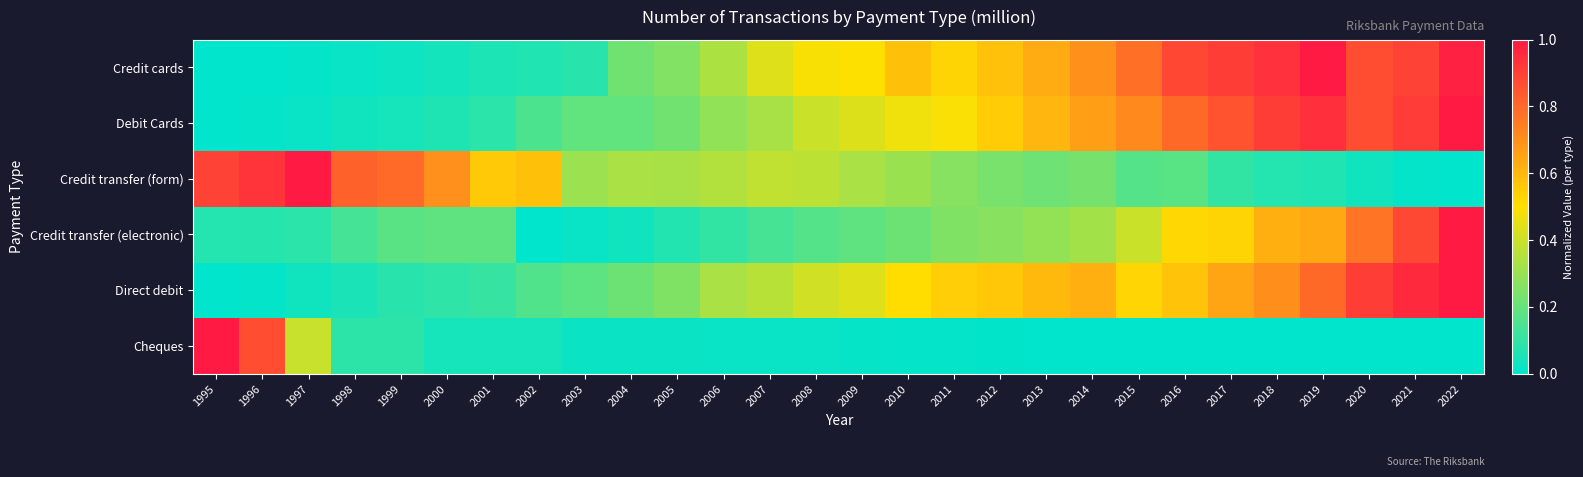

Reading left to right, transcribe all the data shown in this chart.

Credit cards: 1995=0.0	1996=0.0	1997=0.0	1998=0.0	1999=0.0	2000=0.0	2001=0.1	2002=0.1	2003=0.1	2004=0.2	2005=0.3	2006=0.3	2007=0.4	2008=0.5	2009=0.5	2010=0.6	2011=0.5	2012=0.6	2013=0.6	2014=0.7	2015=0.8	2016=0.9	2017=0.9	2018=0.9	2019=1.0	2020=0.9	2021=0.9	2022=1.0
Debit Cards: 1995=0.0	1996=0.0	1997=0.0	1998=0.0	1999=0.0	2000=0.1	2001=0.1	2002=0.2	2003=0.2	2004=0.2	2005=0.2	2006=0.3	2007=0.3	2008=0.4	2009=0.4	2010=0.5	2011=0.5	2012=0.5	2013=0.6	2014=0.7	2015=0.7	2016=0.8	2017=0.9	2018=0.9	2019=0.9	2020=0.9	2021=0.9	2022=1.0
Credit transfer (form): 1995=0.9	1996=0.9	1997=1.0	1998=0.8	1999=0.8	2000=0.7	2001=0.6	2002=0.6	2003=0.3	2004=0.3	2005=0.3	2006=0.3	2007=0.4	2008=0.4	2009=0.3	2010=0.3	2011=0.3	2012=0.2	2013=0.2	2014=0.2	2015=0.2	2016=0.2	2017=0.1	2018=0.1	2019=0.1	2020=0.0	2021=0.0	2022=0.0
Credit transfer (electronic): 1995=0.1	1996=0.1	1997=0.1	1998=0.1	1999=0.2	2000=0.2	2001=0.2	2002=0.0	2003=0.0	2004=0.0	2005=0.1	2006=0.1	2007=0.1	2008=0.2	2009=0.2	2010=0.2	2011=0.3	2012=0.3	2013=0.3	2014=0.3	2015=0.4	2016=0.5	2017=0.5	2018=0.6	2019=0.6	2020=0.8	2021=0.9	2022=1.0
Direct debit: 1995=0.0	1996=0.0	1997=0.0	1998=0.1	1999=0.1	2000=0.1	2001=0.1	2002=0.2	2003=0.2	2004=0.2	2005=0.3	2006=0.3	2007=0.4	2008=0.4	2009=0.4	2010=0.5	2011=0.5	2012=0.6	2013=0.6	2014=0.6	2015=0.5	2016=0.6	2017=0.6	2018=0.7	2019=0.8	2020=0.9	2021=1.0	2022=1.0
Cheques: 1995=1.0	1996=0.9	1997=0.4	1998=0.1	1999=0.1	2000=0.0	2001=0.0	2002=0.0	2003=0.0	2004=0.0	2005=0.0	2006=0.0	2007=0.0	2008=0.0	2009=0.0	2010=0.0	2011=0.0	2012=0.0	2013=0.0	2014=0.0	2015=0.0	2016=0.0	2017=0.0	2018=0.0	2019=0.0	2020=0.0	2021=0.0	2022=0.0